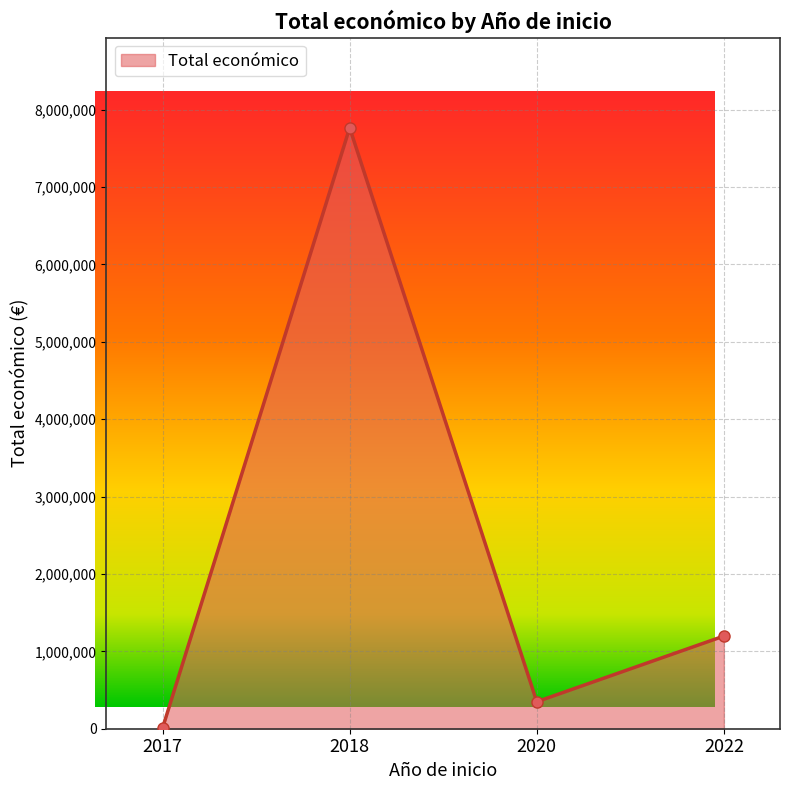

List the labels in order of value, largest first.

2018, 2022, 2020, 2017